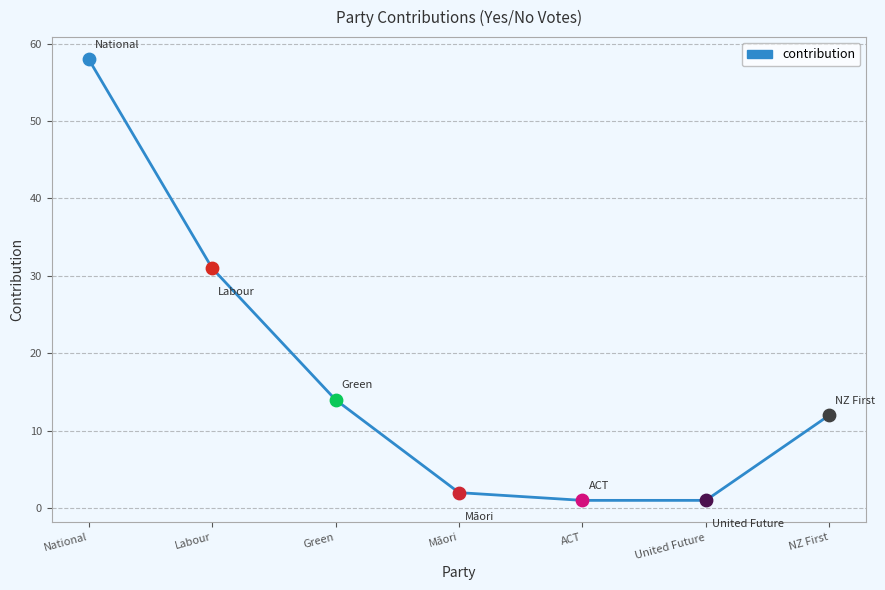

Between Labour and National, which is larger?

National